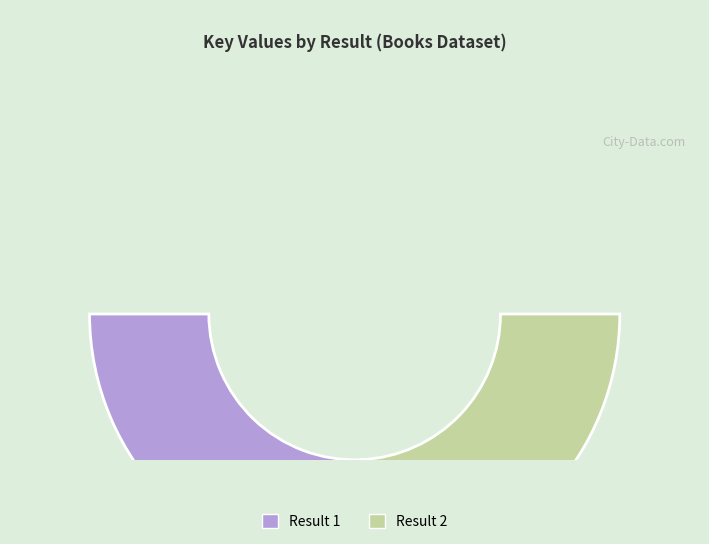

What is the change in value from Result 1 to Result 2?

-1072357